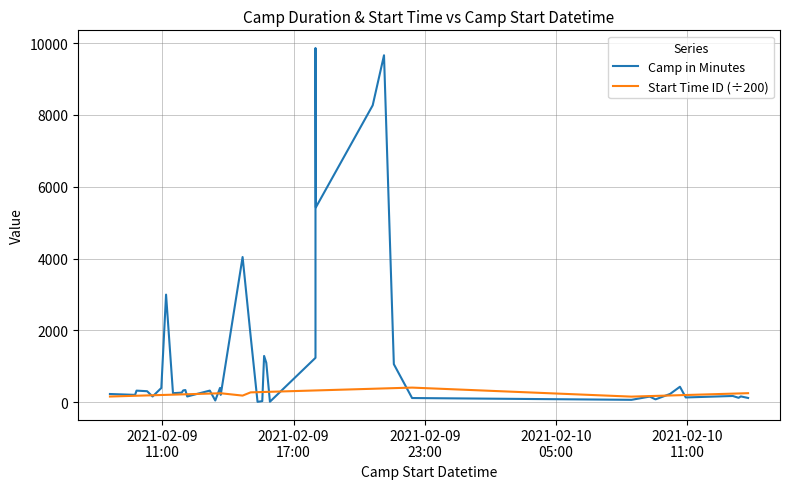

The value of Camp in Minutes at 25 is 3674.8. True or false?

False